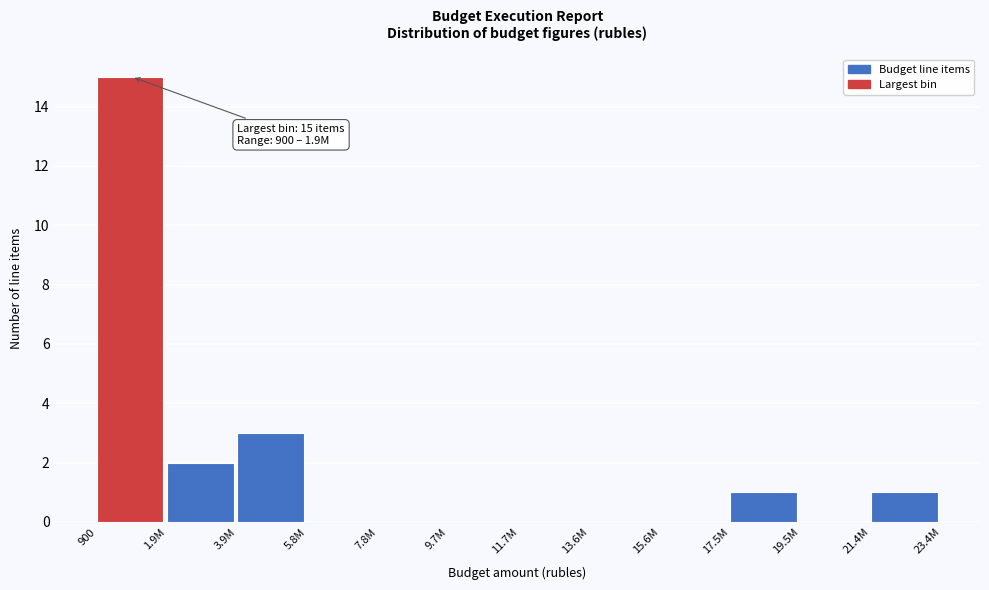

Reading right to left, transcribe all the data shown in this chart.

21.4M=1	19.5M=0	17.5M=1	15.6M=0	13.6M=0	11.7M=0	9.7M=0	7.8M=0	5.8M=0	3.9M=3	1.9M=2	900=15